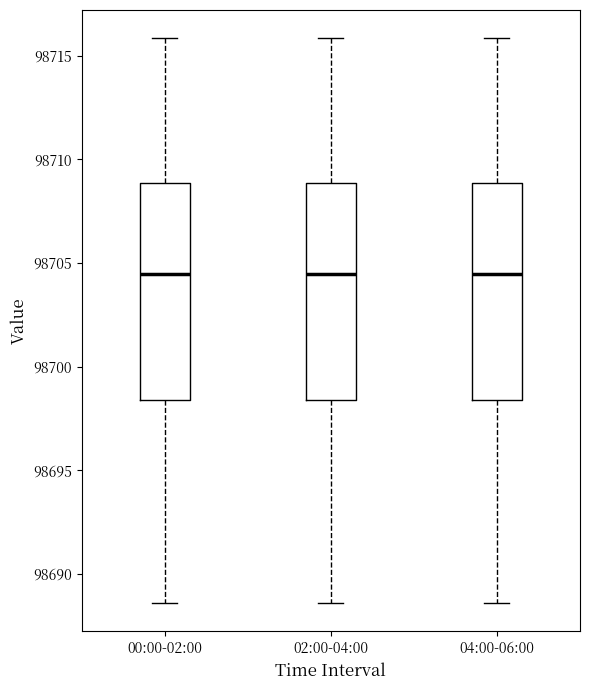

Reading left to right, transcribe this box plot: for each box, give where its median line is, the range the box spans, and where its two whiskers end, as read against the y-axis. The values are not printed on the chart, so give them approximately, as read against the axis.

00:00-02:00: median 98704.5, box 98698.5 to 98709.0, whiskers 98688.5 to 98716.0
02:00-04:00: median 98704.5, box 98698.5 to 98709.0, whiskers 98688.5 to 98716.0
04:00-06:00: median 98704.5, box 98698.5 to 98709.0, whiskers 98688.5 to 98716.0